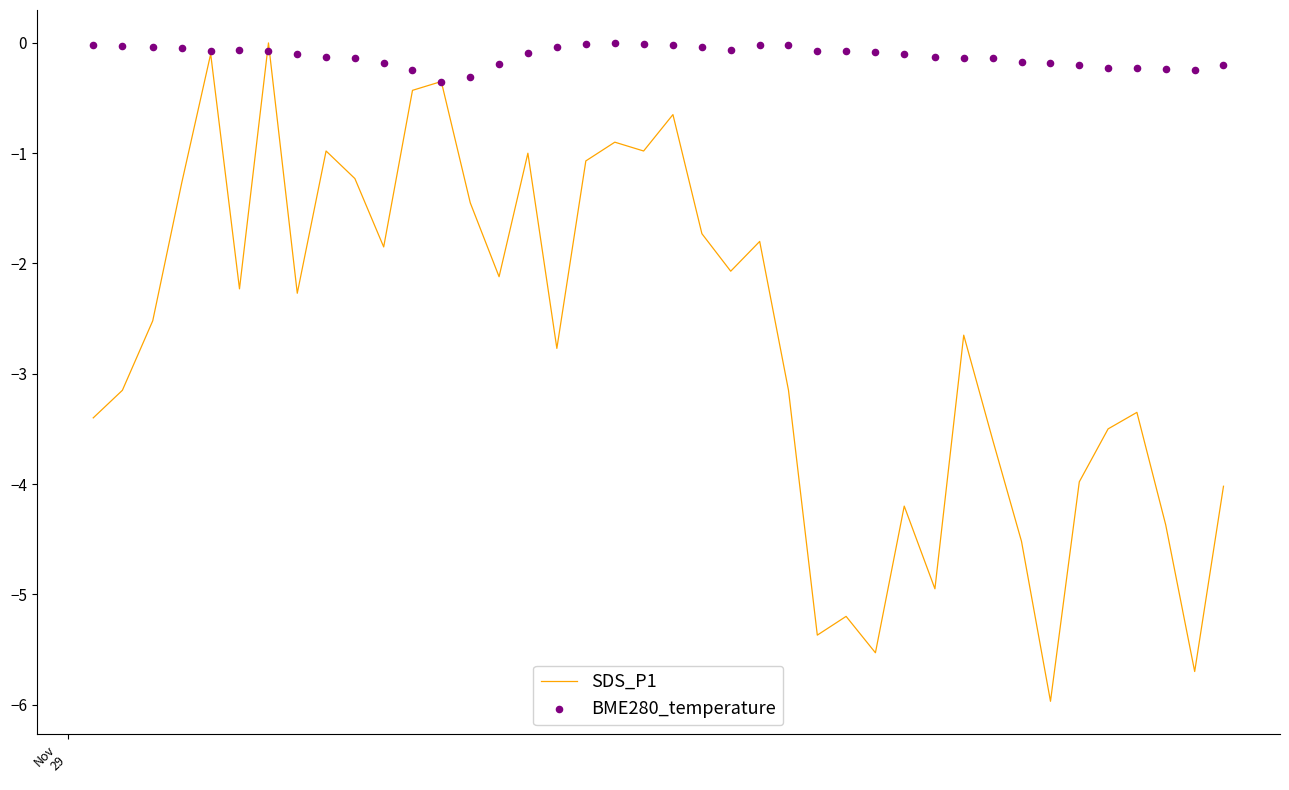

At how many categories does at least one series exceed -4?

40